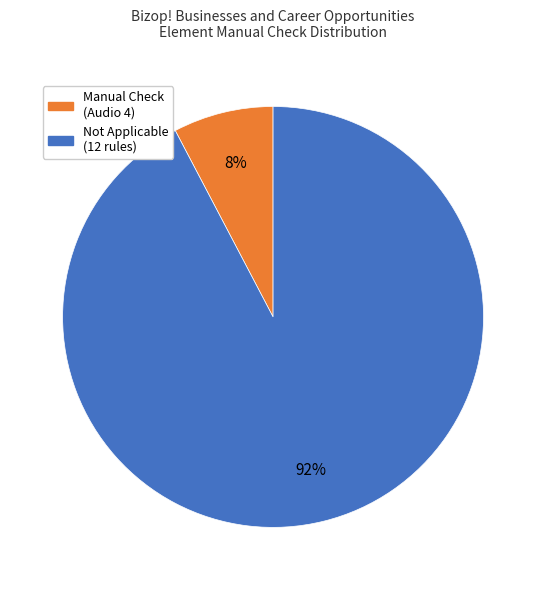

Count the number of slices in the pie.

2